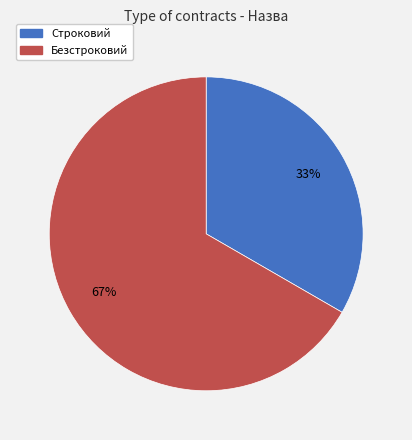

Is Строковий the majority of the pie?

No